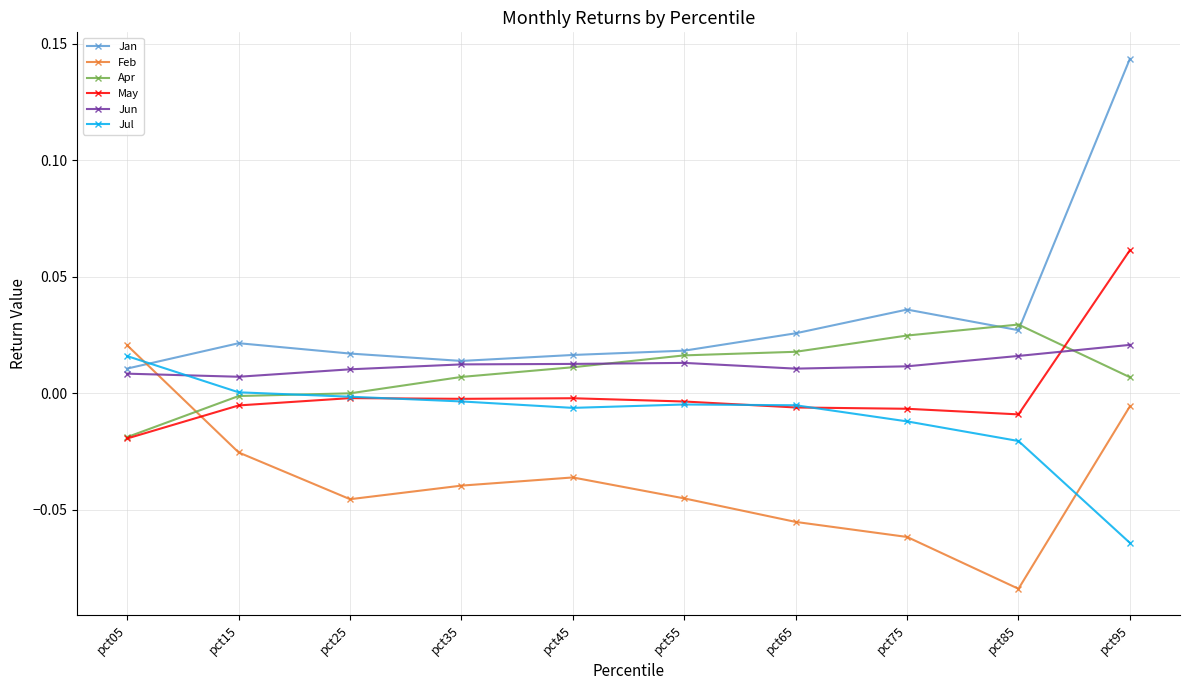

What is the spread (max minus min) of values at pct95?

0.2